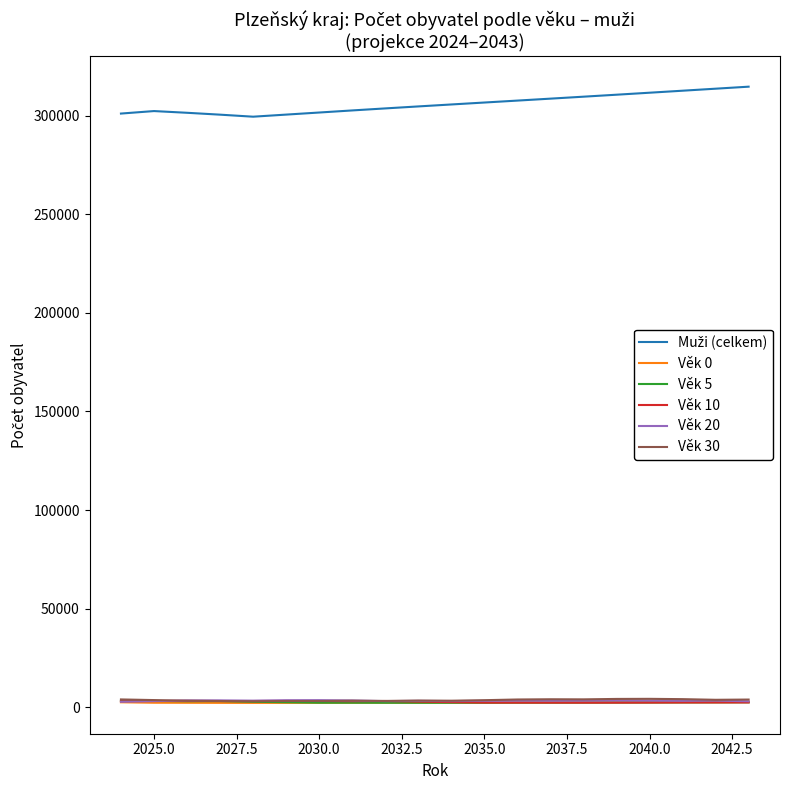

What is the greatest value displayed?

314659